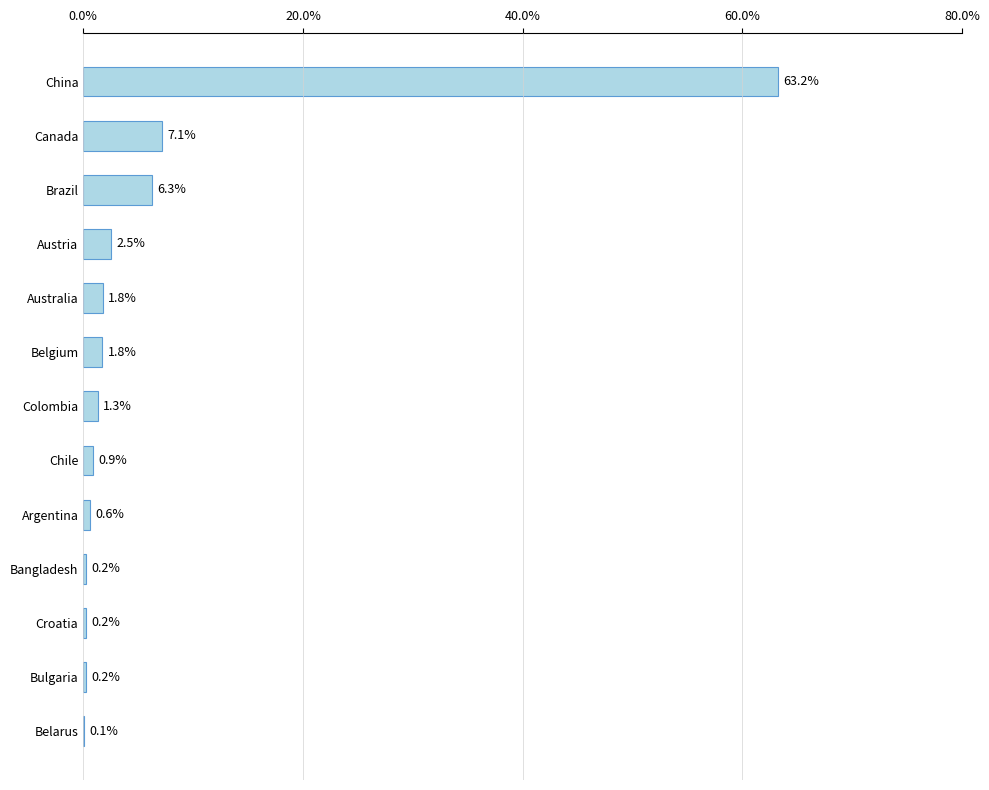

The value at Brazil is 10.7. True or false?

False